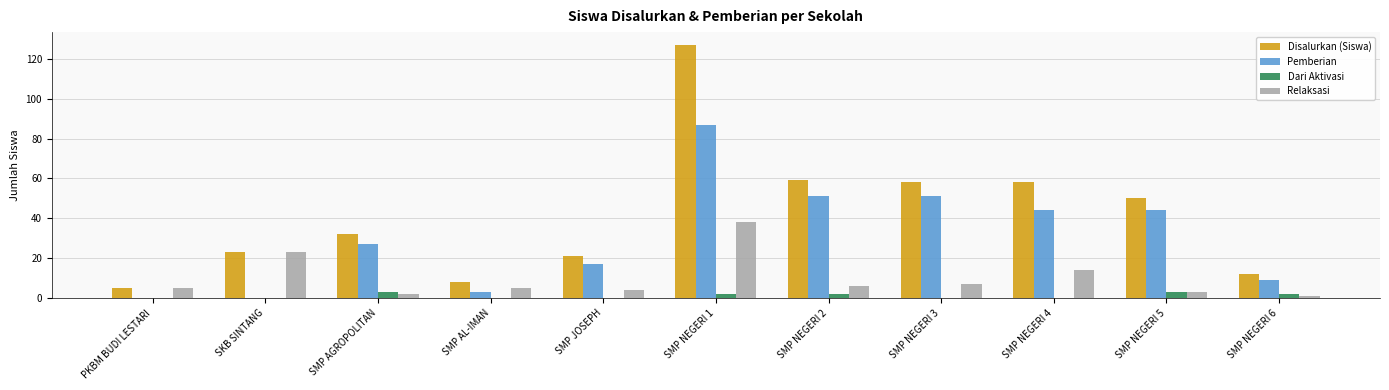

Which series has the largest total across all categories?

Disalurkan (Siswa)